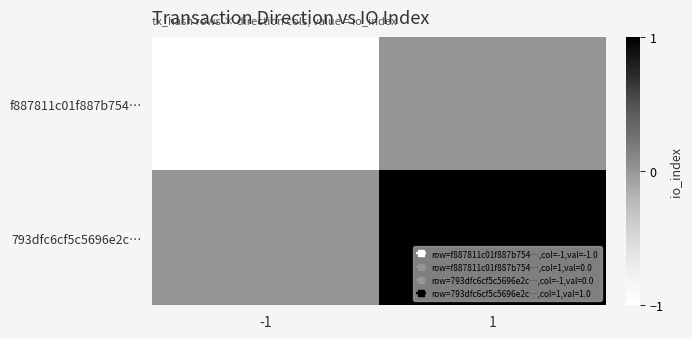

At which category is the sum across all series the highest?

1